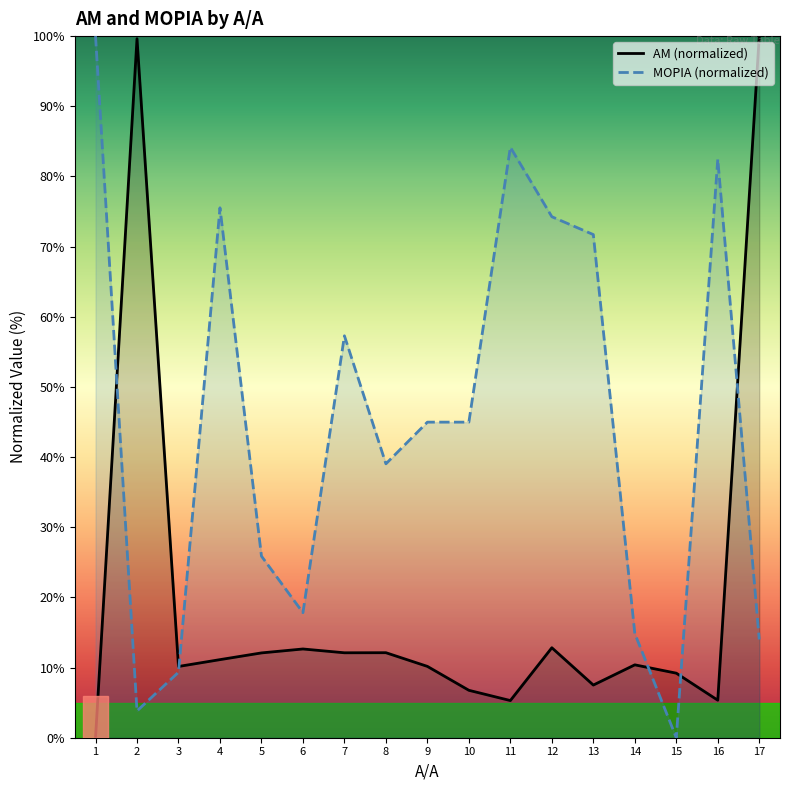

At which label is ΜΟΡΙΑ (normalized) closest to 50?

9